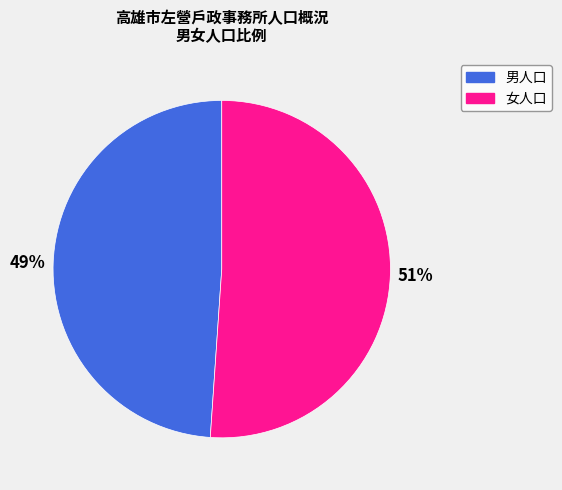

To the nearest percent, what is the difference between the largest and smallest slice percentages?

2%